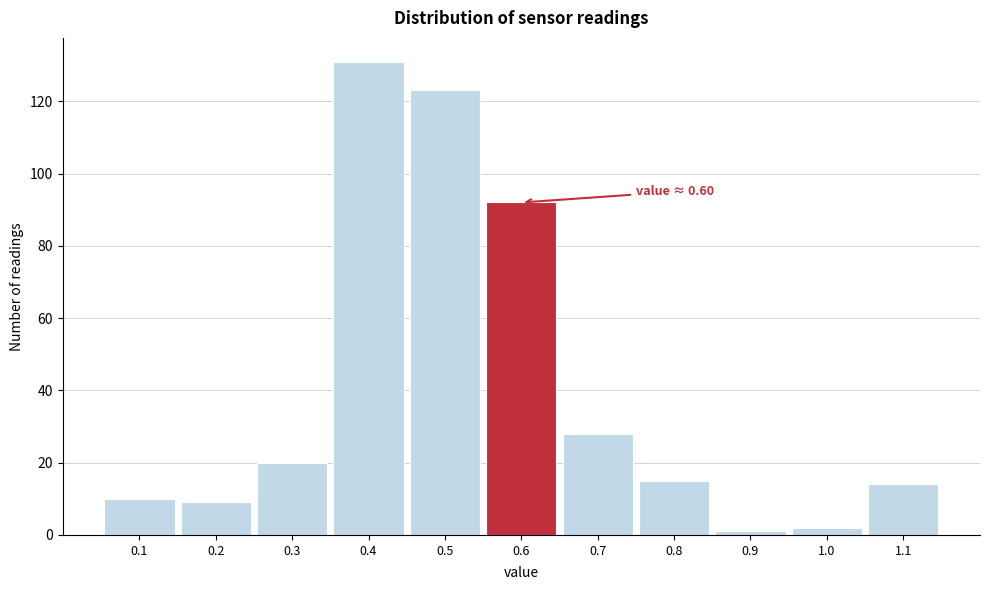

Over which range of the x-axis is the bar tallest?

0.35 to 0.45